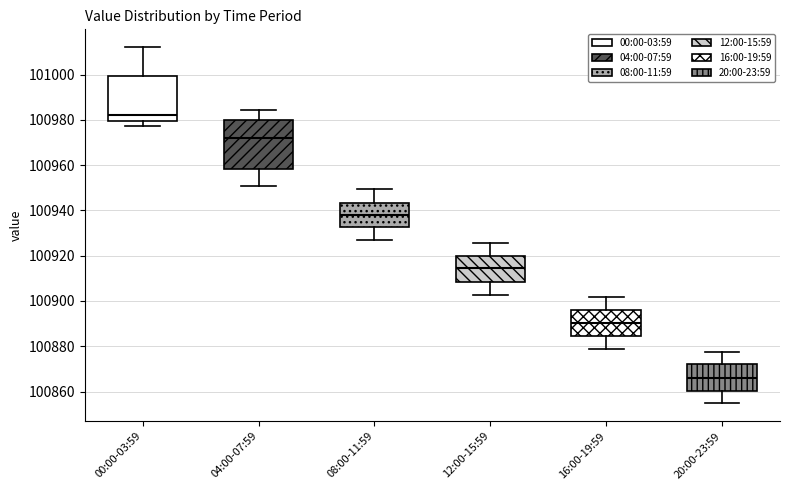

Which box has the highest median line?

00:00-03:59